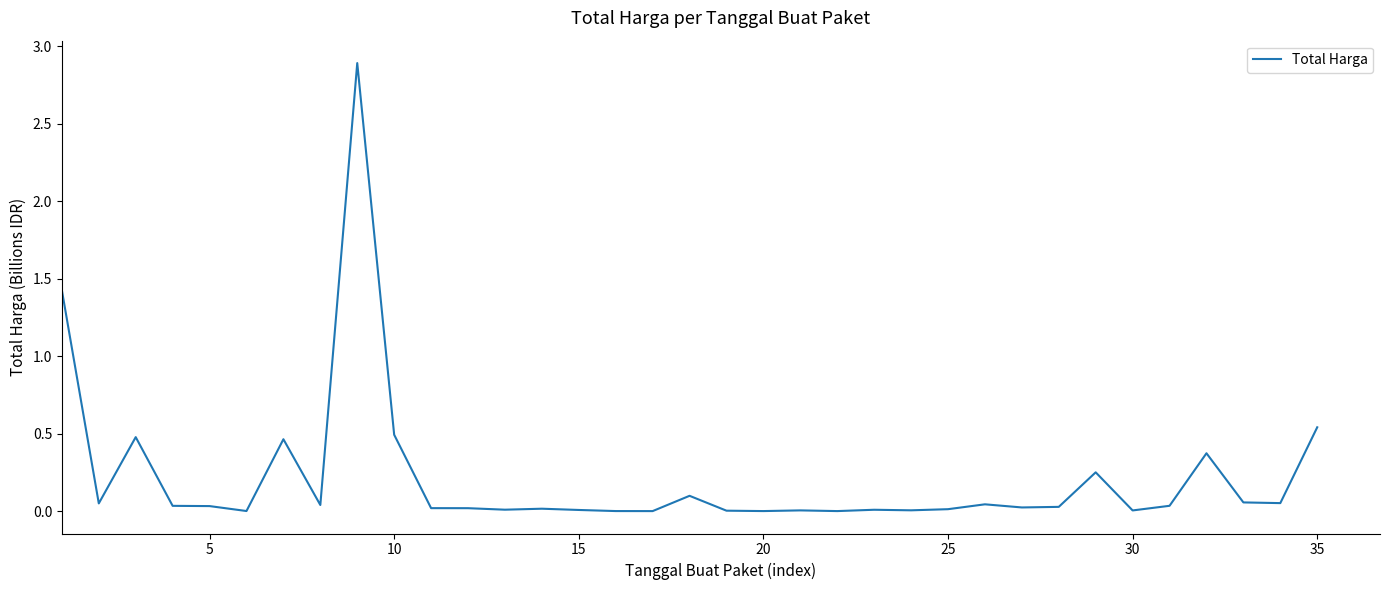

What is the maximum value shown in the chart?

2.9